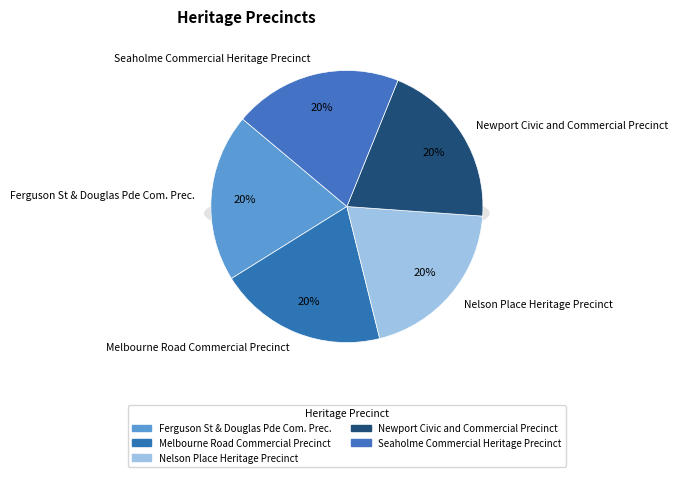

Rank the categories by value from highest to lowest.

Seaholme Commercial Heritage Precinct, Newport Civic and Commercial Precinct, Nelson Place Heritage Precinct, Melbourne Road Commercial Precinct, Ferguson St & Douglas Pde Com. Prec.